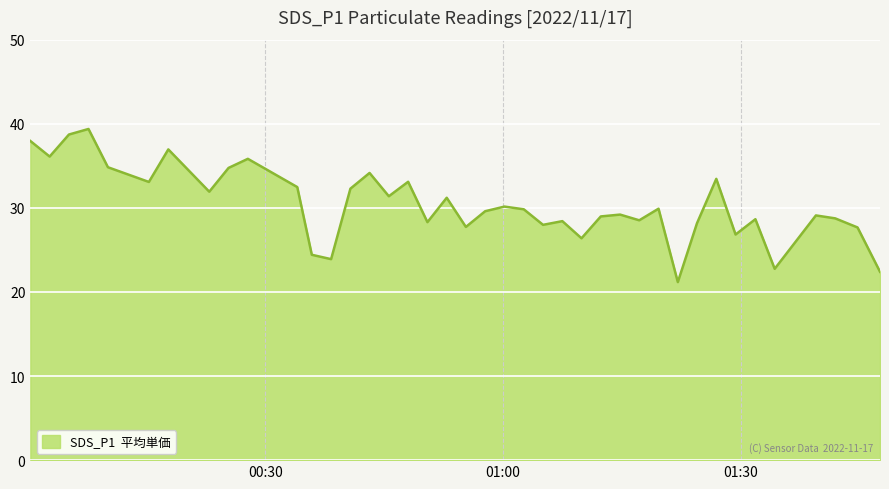

How many lines are shown in the chart?

1